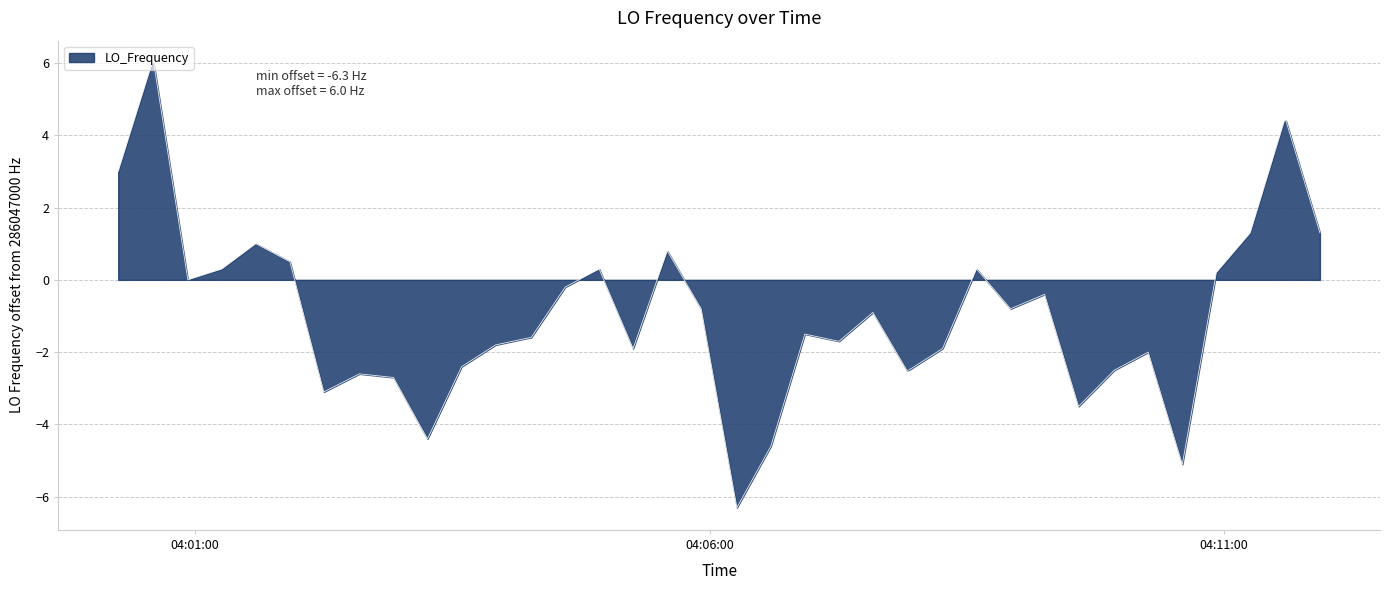

What is the difference between the maximum and minimum values?

12.3